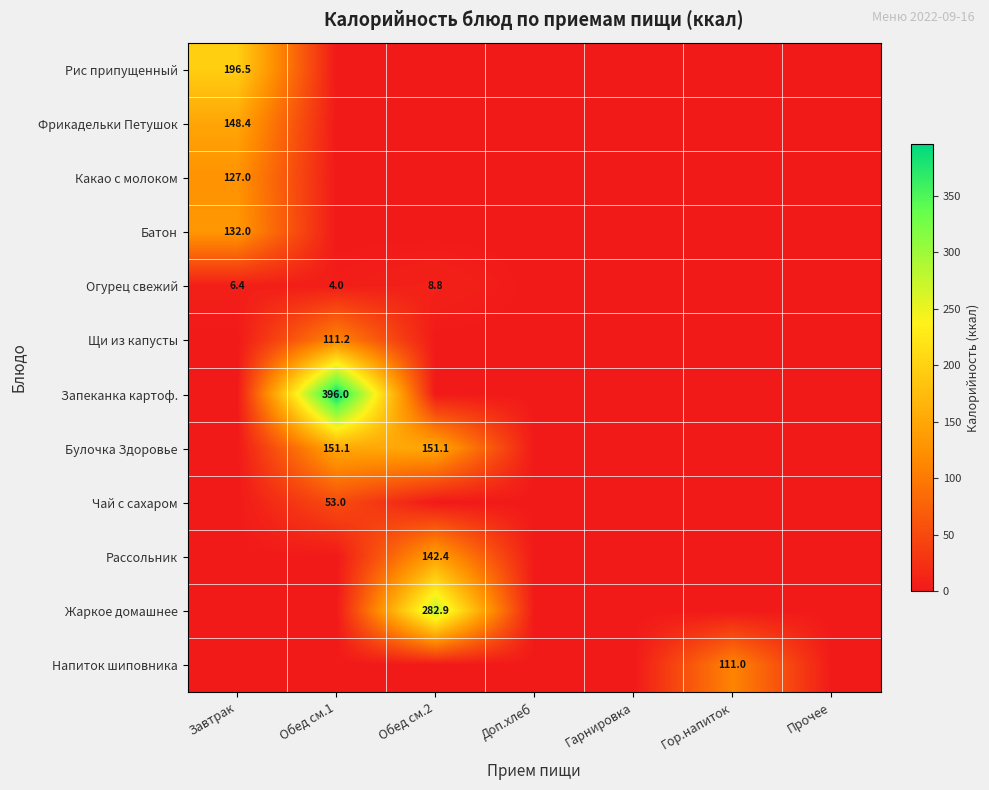

Is it true that Жаркое домашнее equals 180.8 at Обед см.2?

False